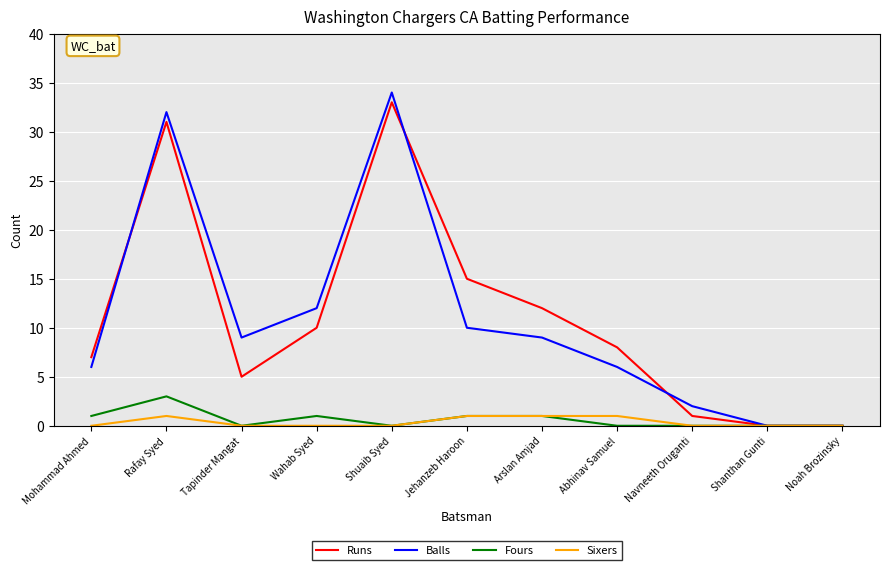

What are all the series names shown in the legend?

Runs, Balls, Fours, Sixers